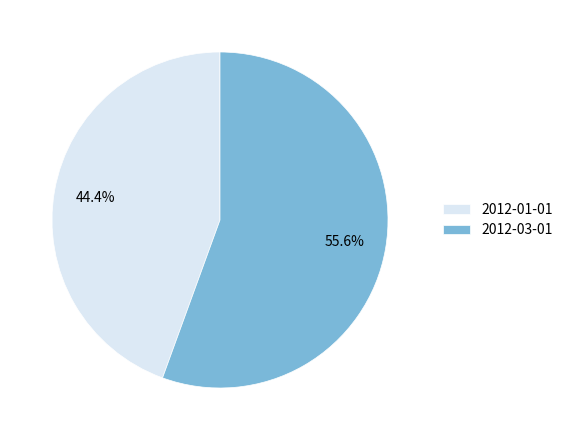

The 2012-01-01 slice represents 44% of the pie. True or false?

True